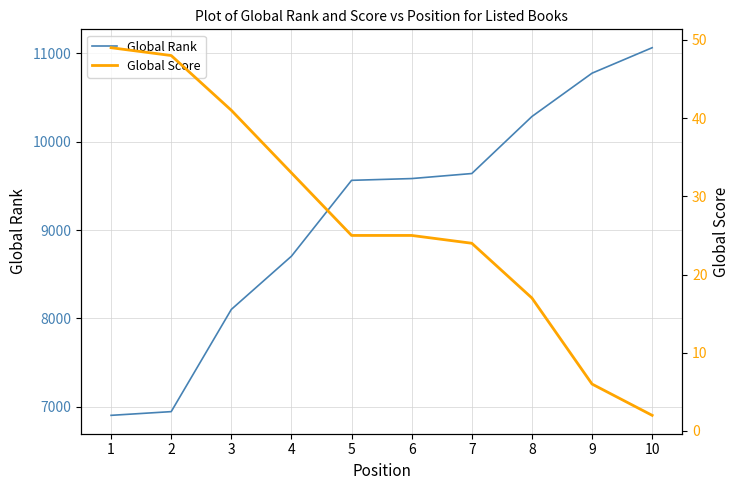

Which has a higher value, 4 or 3?

4